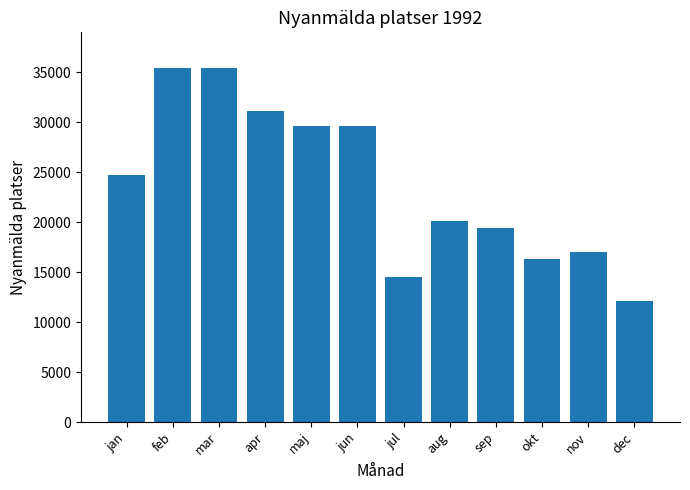

True or false: the data shows 16283 at okt.

True